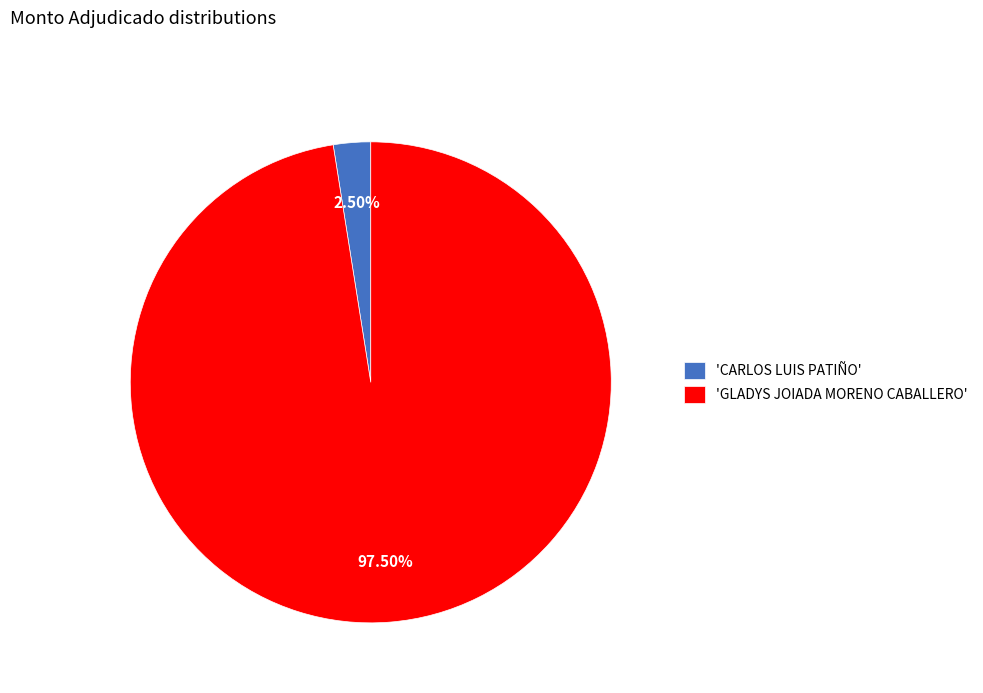

Which category has the biggest portion of the pie?

'GLADYS JOIADA MORENO CABALLERO'